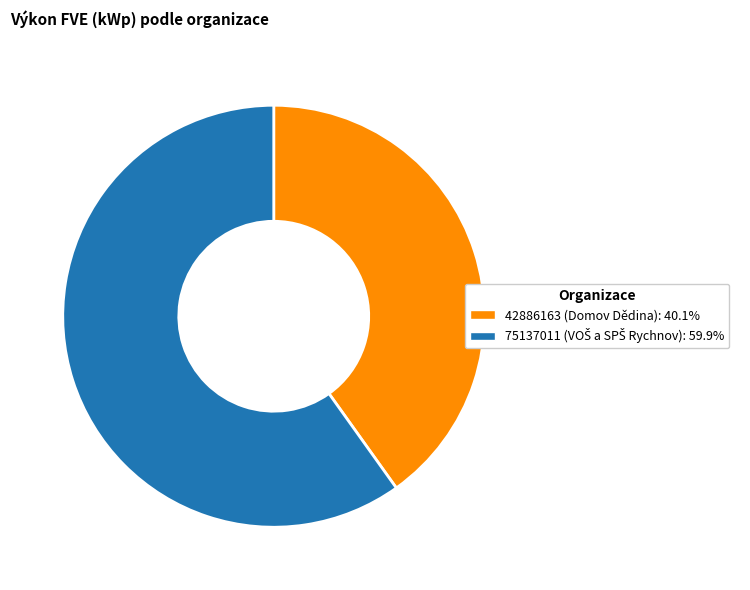

Which category has the smallest portion of the pie?

42886163 (Domov Dědina)